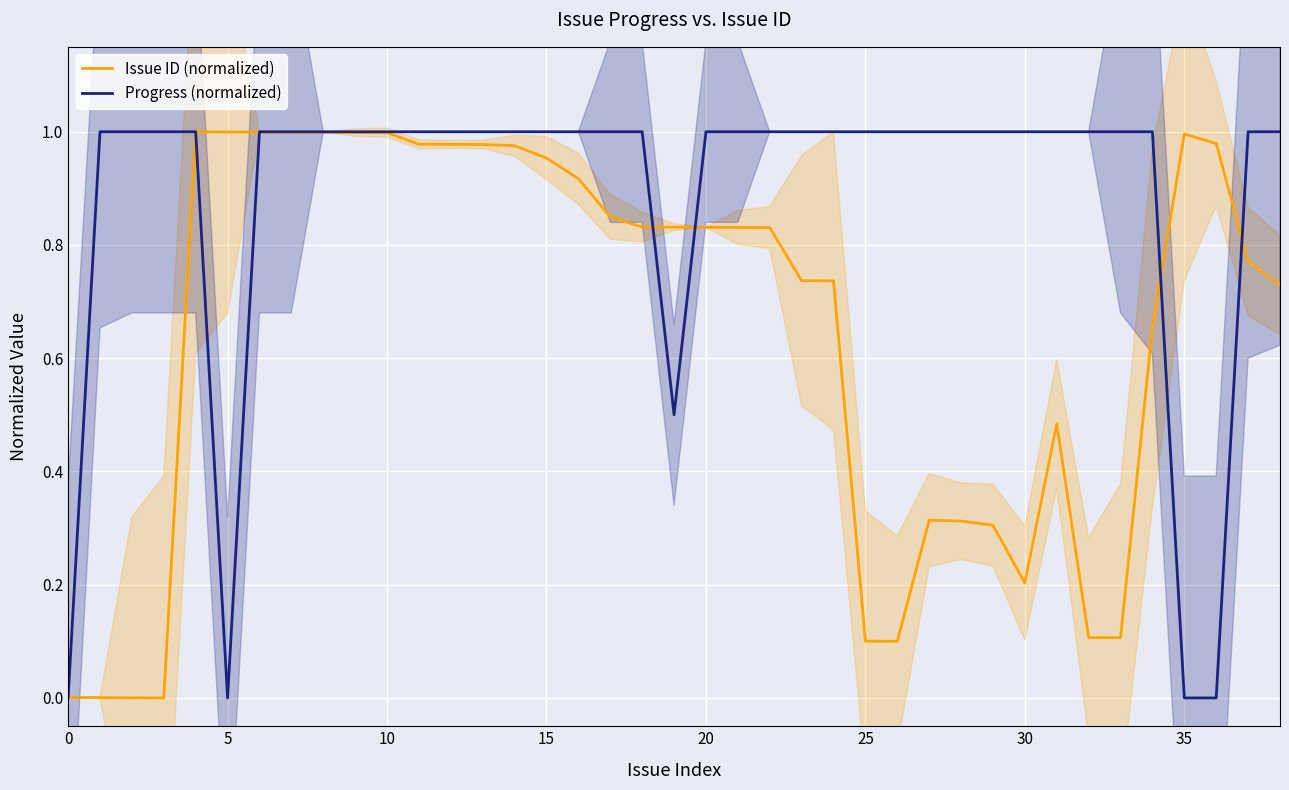

What is the average value of the Progress (normalized) series?

0.9